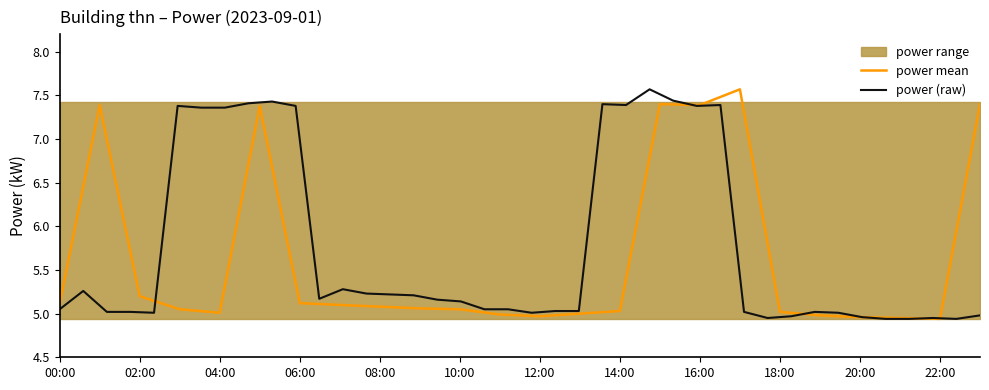

Approximately how many times larger is the value at 06:00 compared to 21:00?

1.0